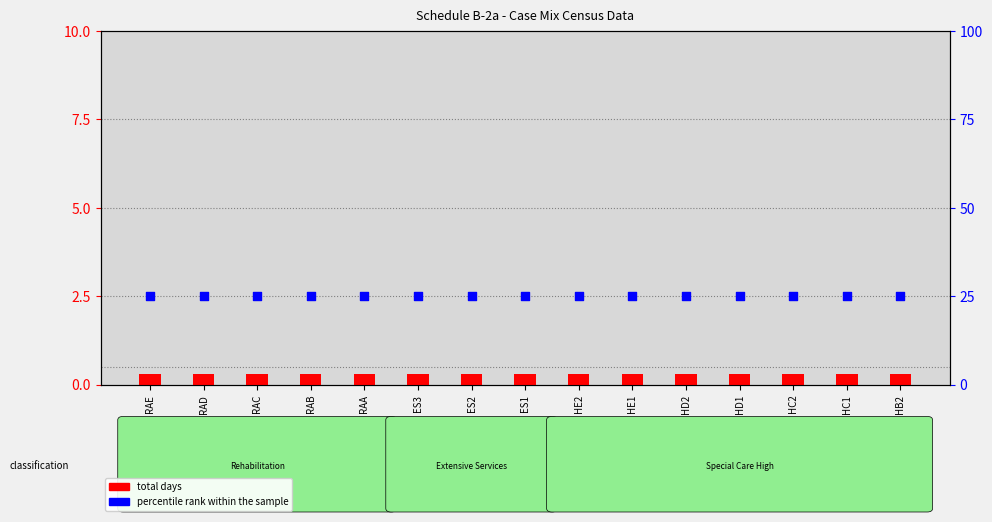

Which series has the largest total across all categories?

percentile rank within the sample